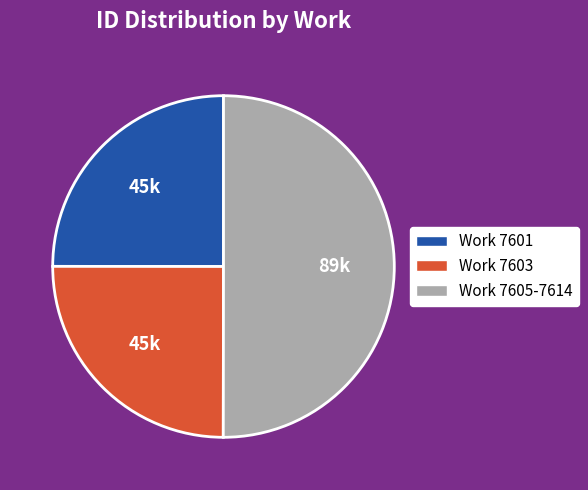

Which category accounts for the majority?

Work 7605-7614